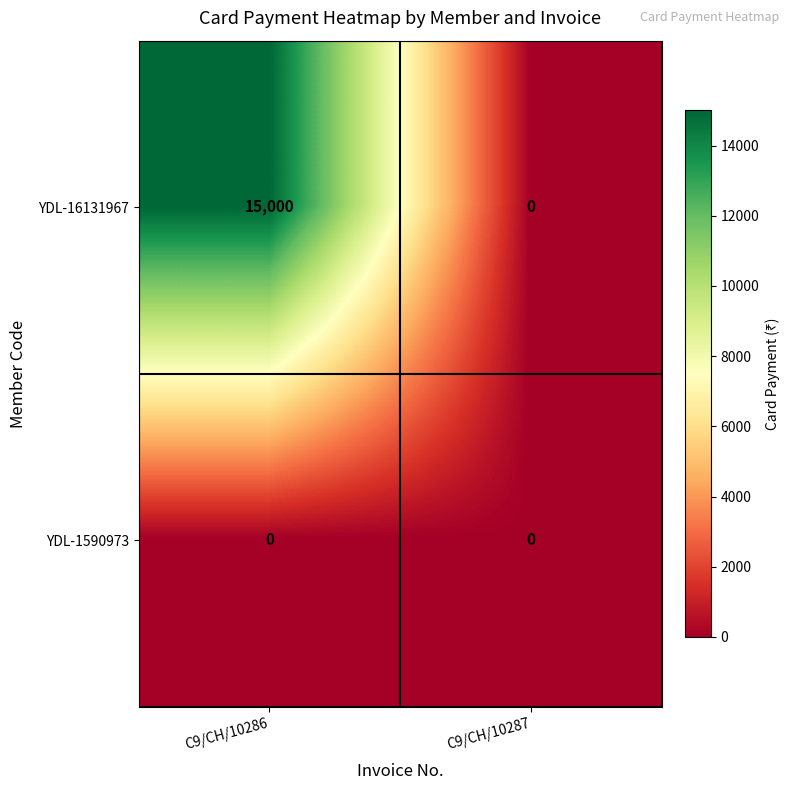

How many data points does each series have?

2